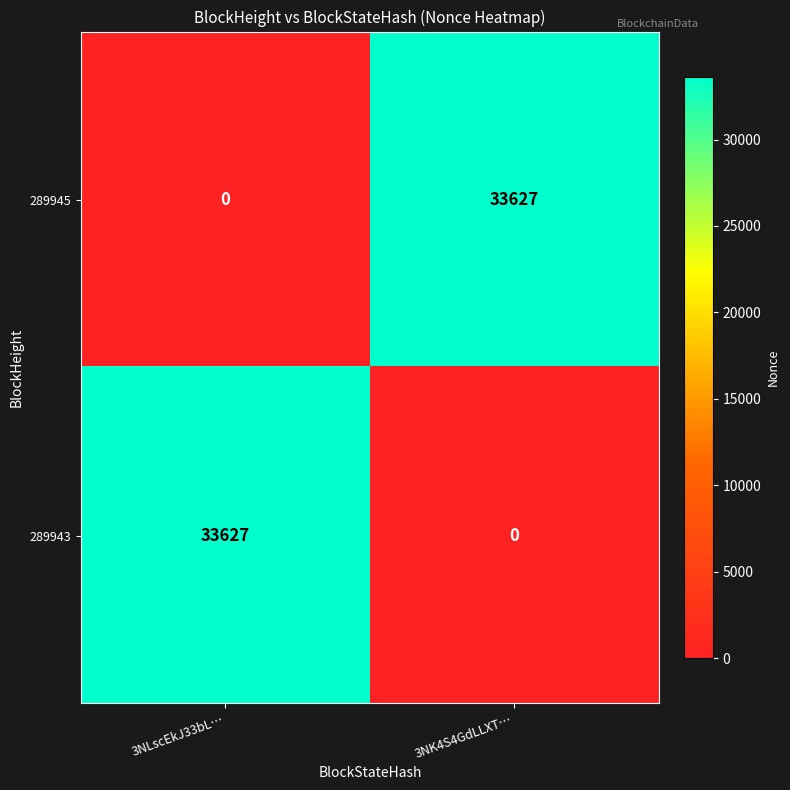

Reading left to right, extract all data points from this chart.

289945: 0	33627
289943: 33627	0